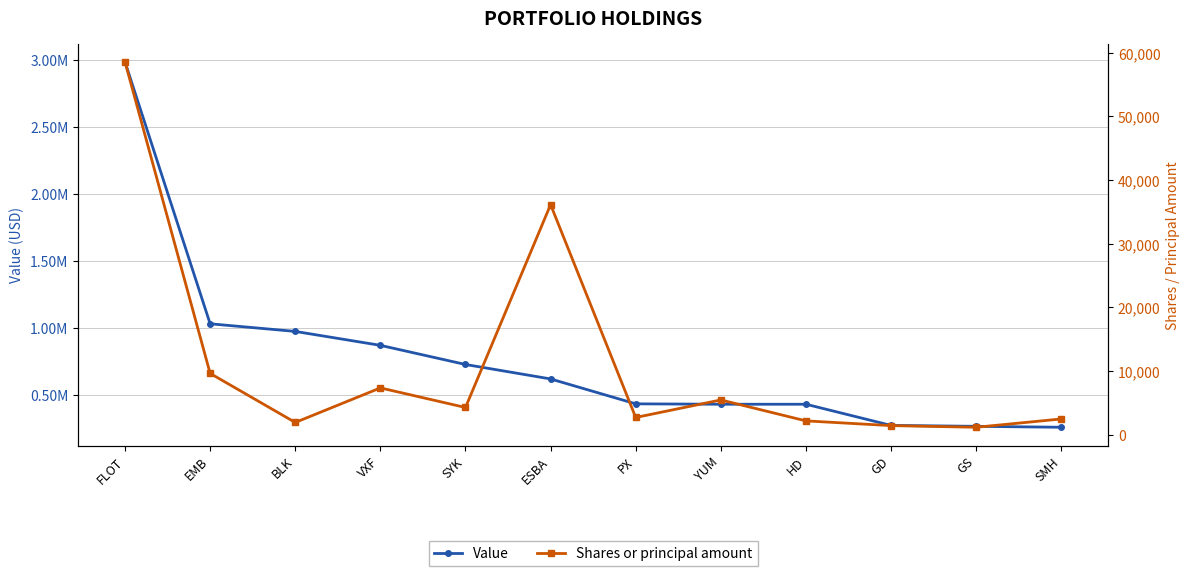

Reading right to left, list all the values displayed in this chart.

Value: SMH=257000	GS=264000	GD=271000	HD=429000	YUM=429000	PX=432000	ESBA=618000	SYK=726000	VXF=869000	BLK=973000	EMB=1030000	FLOT=2986000
Shares or principal amount: SMH=2500	GS=1195	GD=1455	HD=2197	YUM=5485	PX=2733	ESBA=36147	SYK=4300	VXF=7375	BLK=1950	EMB=9651	FLOT=58550